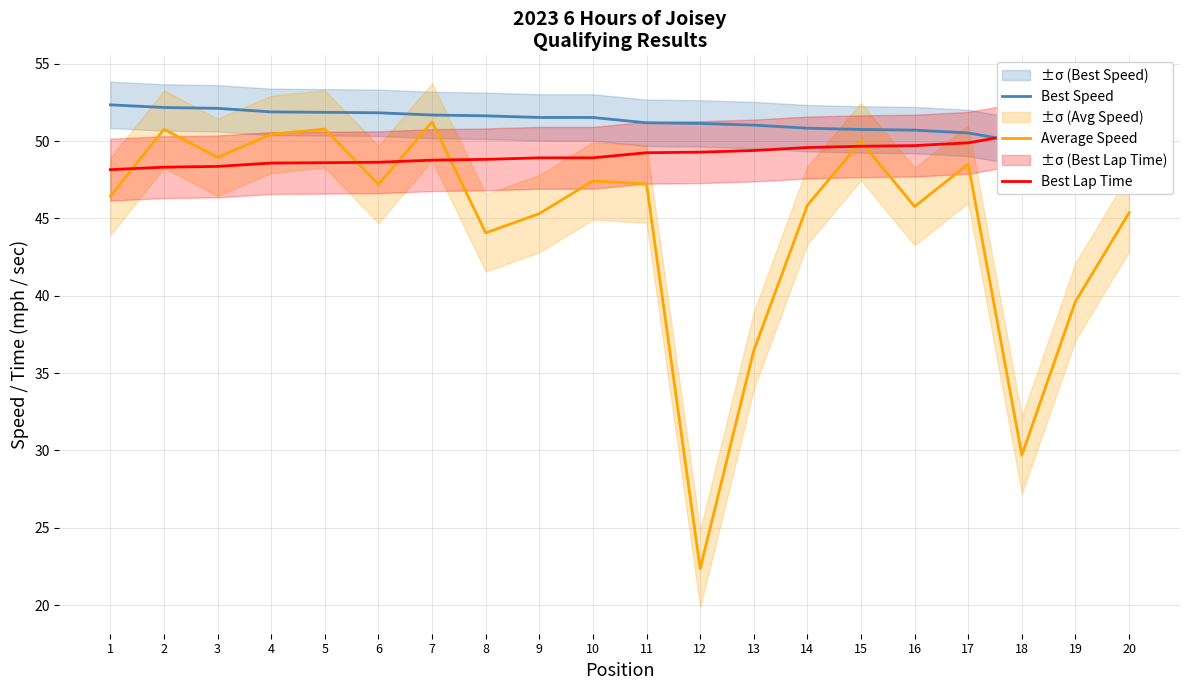

True or false: Best Lap Time and Best Speed intersect in this chart.

True